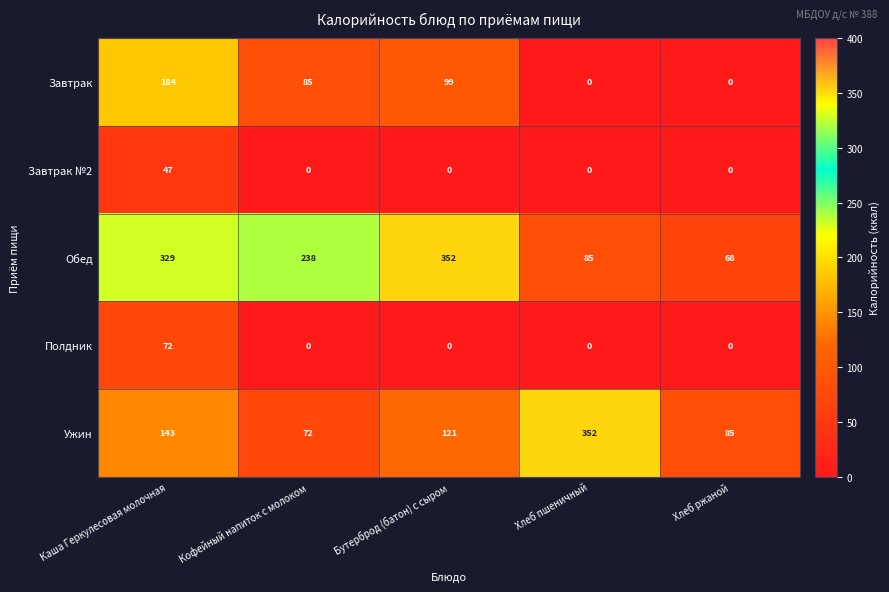

What is the maximum value shown in the chart?

352